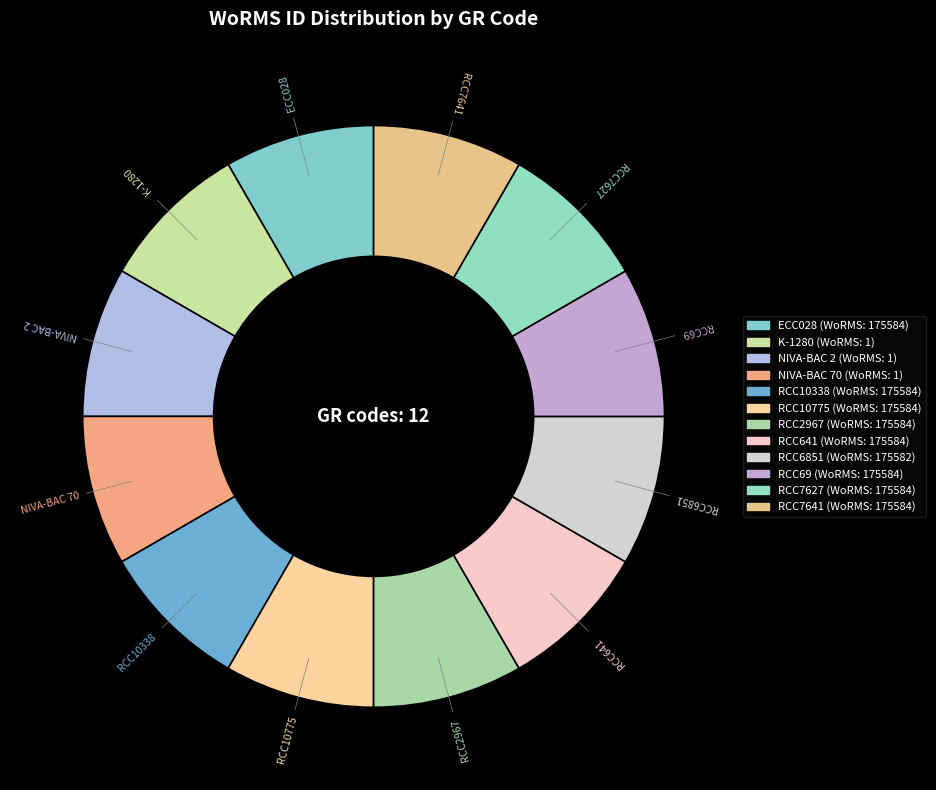

Is the sum of RCC69 and RCC7641 greater than half?

No